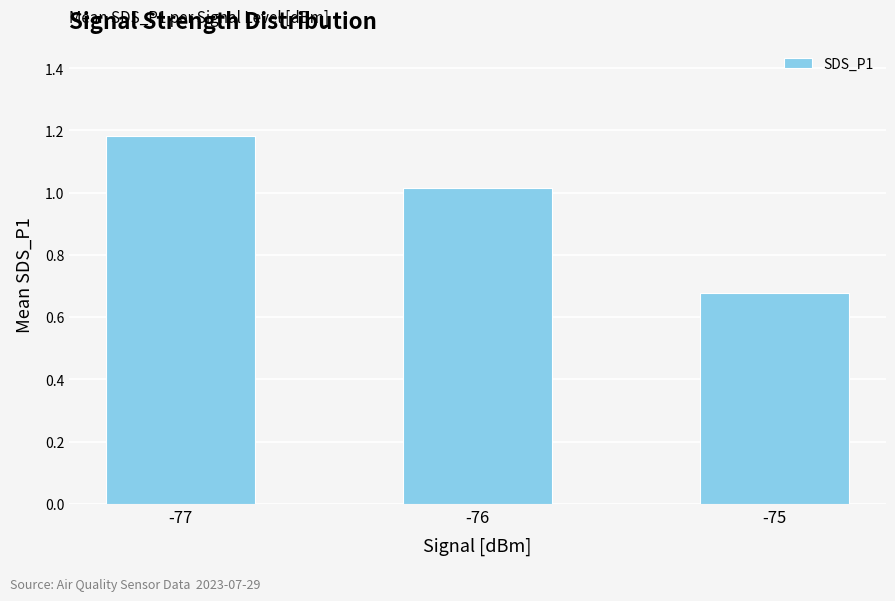

At which label does the data first exceed 1?

-77